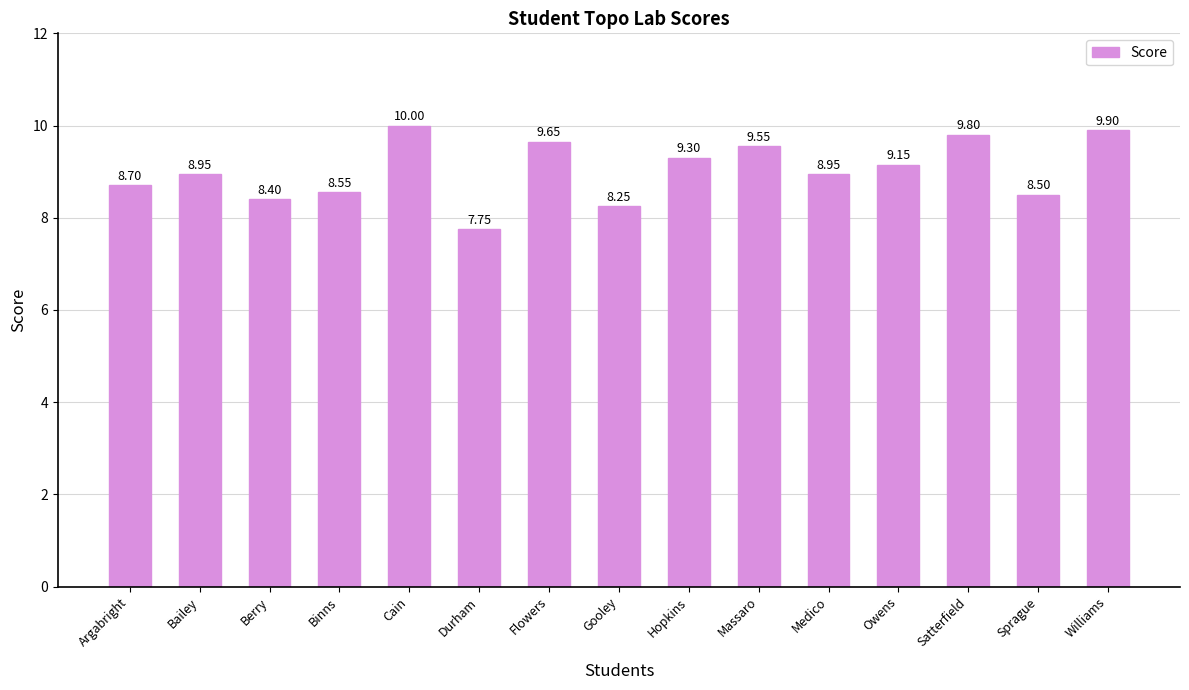

What is the label of the 14th bar from the right?

Bailey